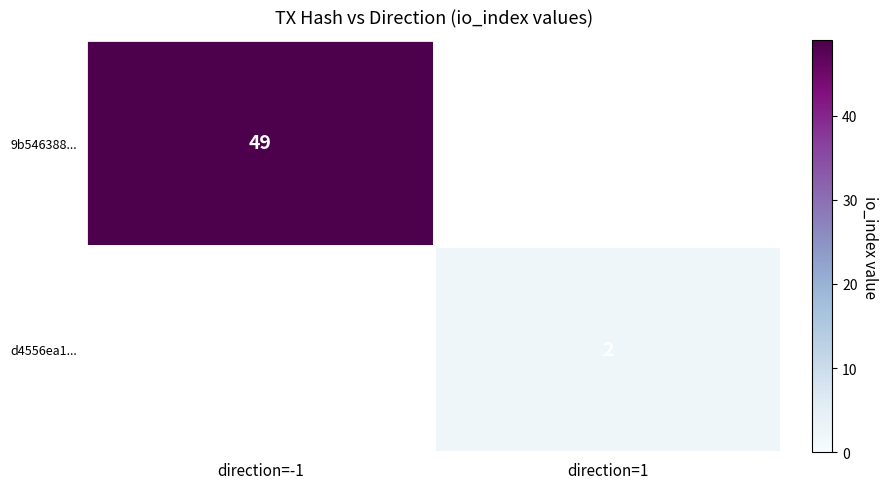

The d4556ea1... series shows 2 at direction=1. True or false?

True